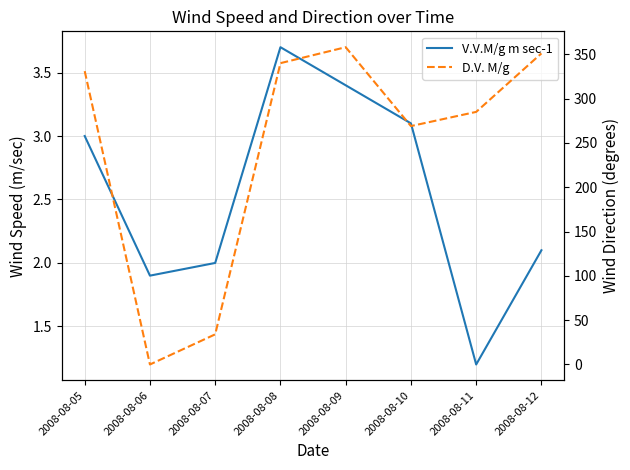

Where do D.V. M/g and V.V.M/g m sec-1 first cross each other?

2008-08-05 and 2008-08-06